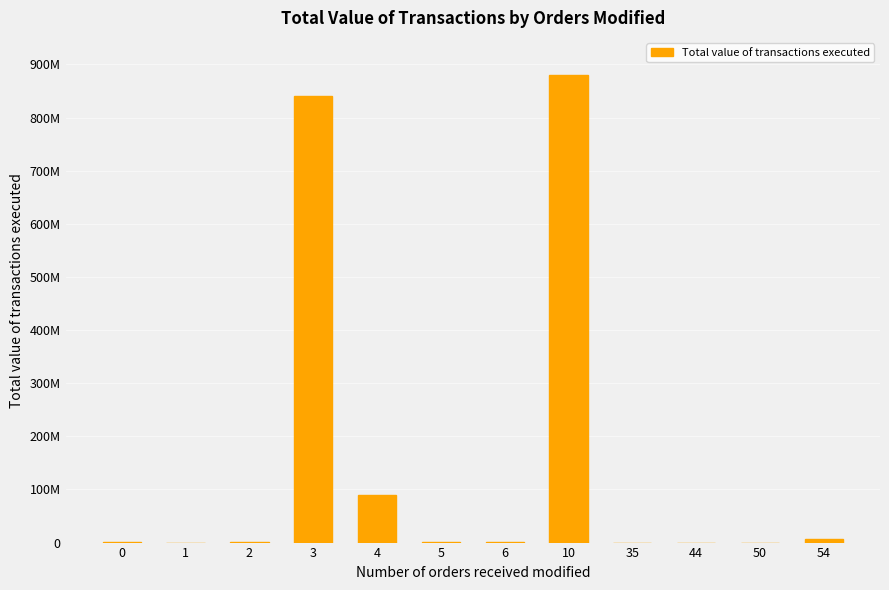

What is the change in value from 10 to 54?

-873263191.2